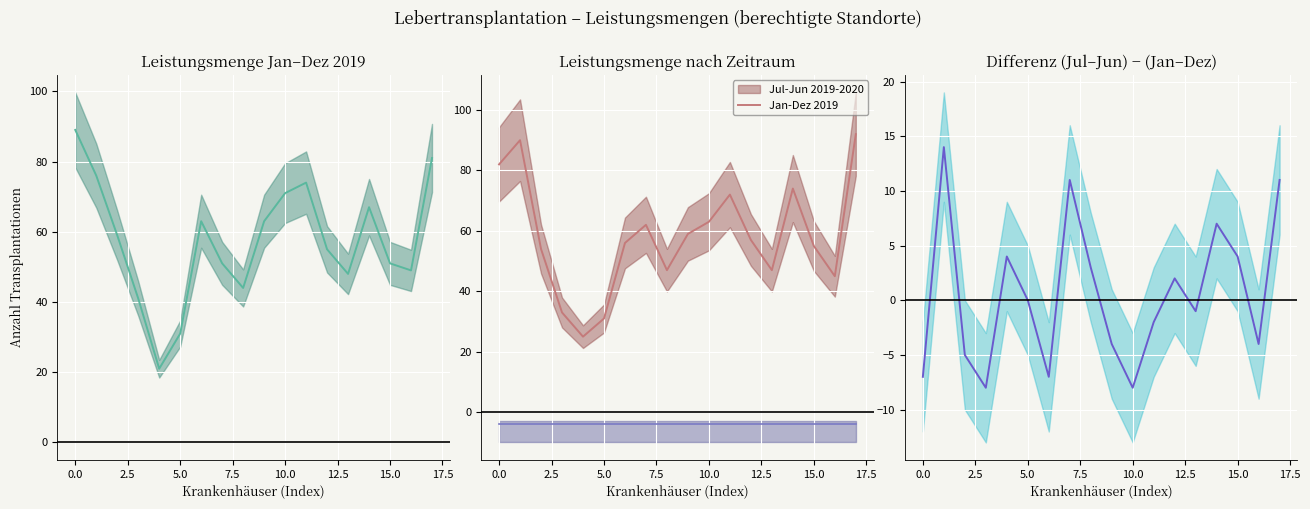

What is the average value of the Differenz (Jul-Jun minus Jan-Dez) series?

1